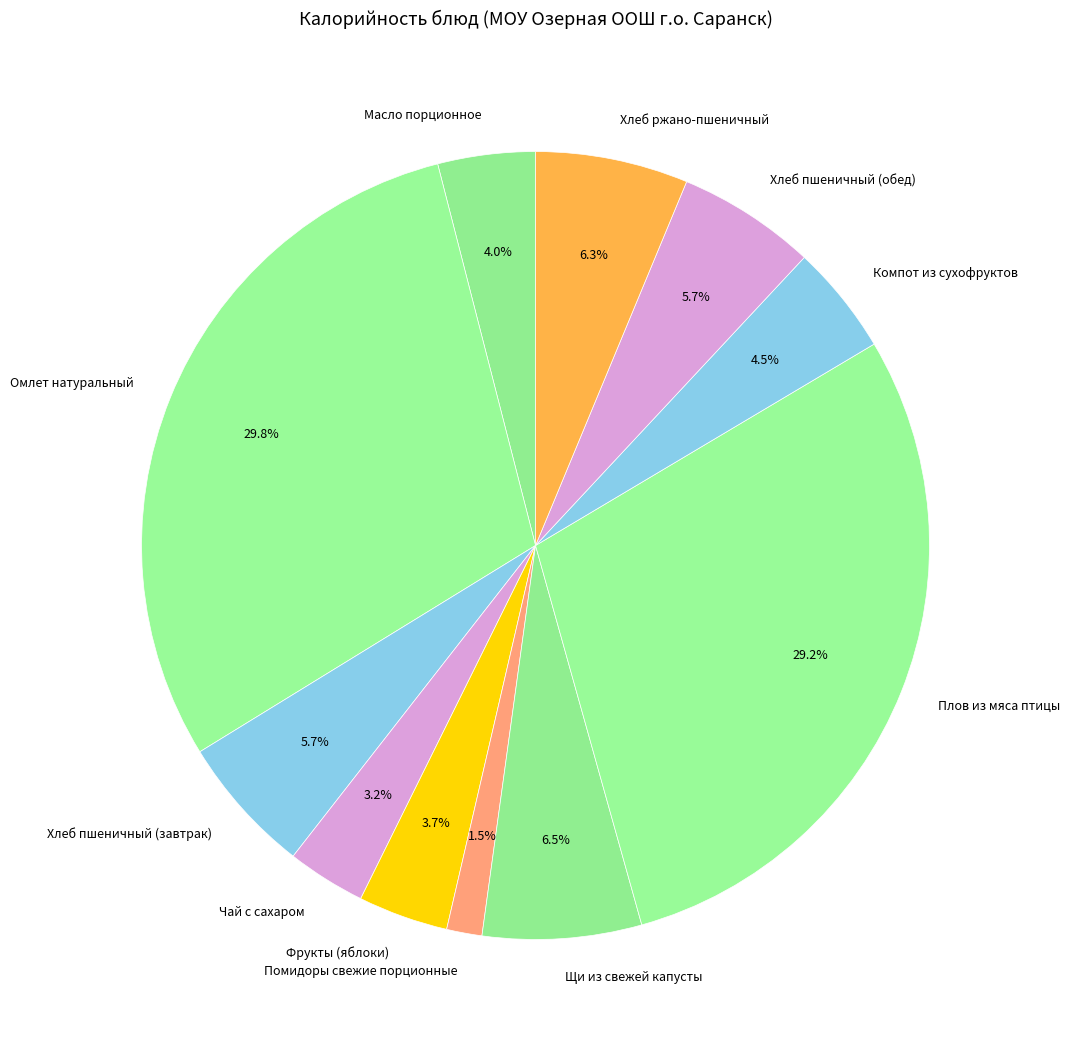

Which slice is the largest?

Омлет натуральный